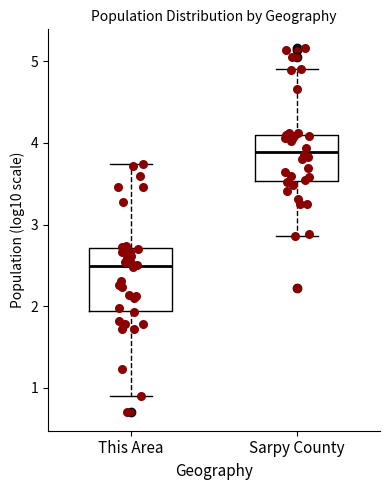

Which box's median line is the lowest?

This Area